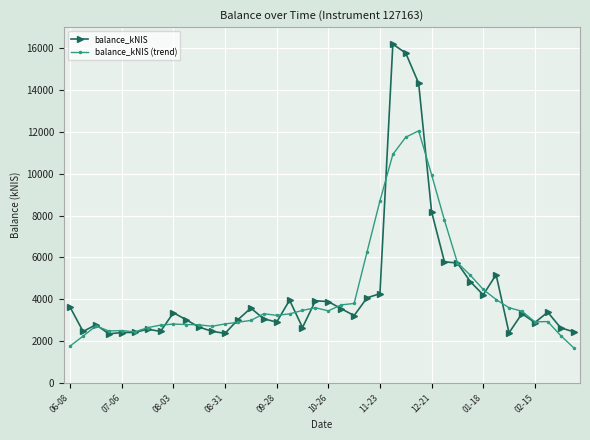

What is the value of the balance_kNIS (trend) point at the 12th from the left?

2718.1